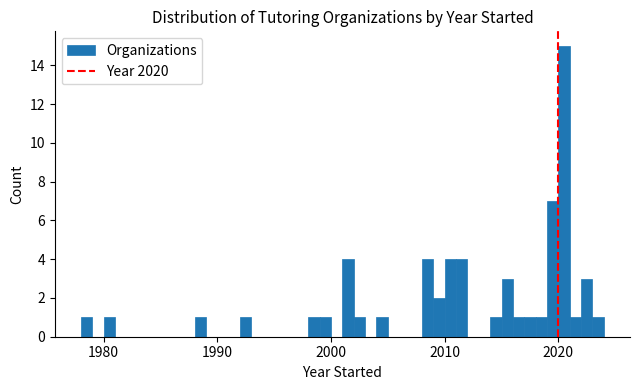

Around what value on the x-axis is the tallest bar? Give the approximate position of its centre, as read against the axis.

2021